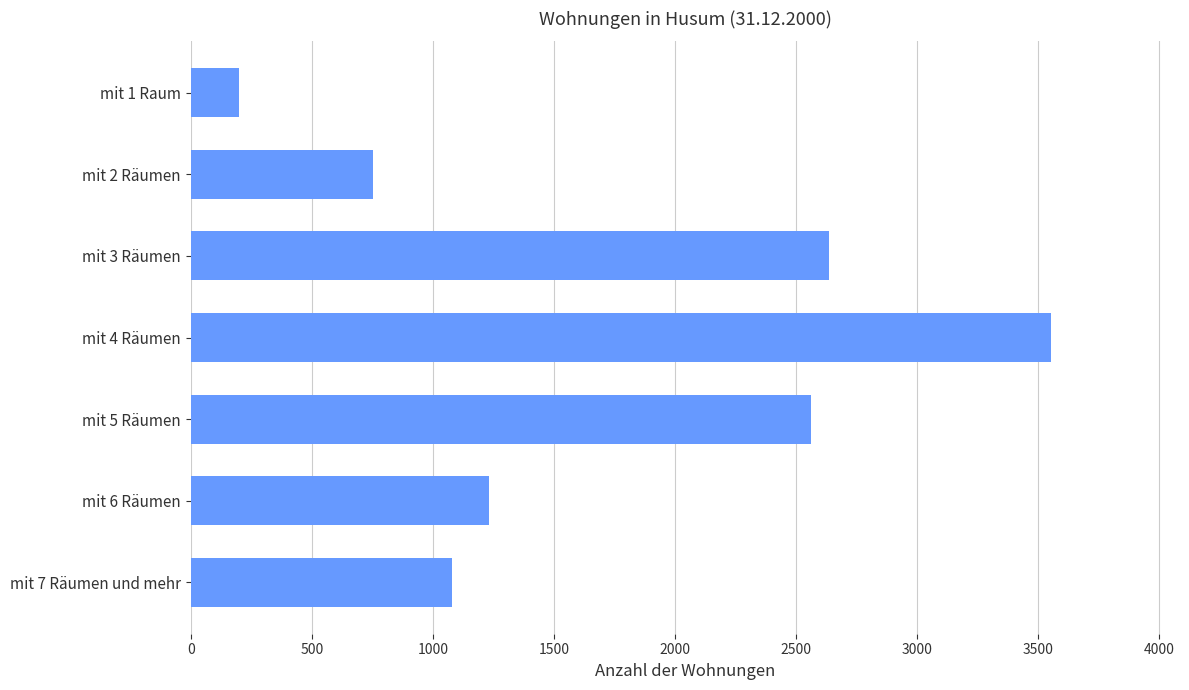

What is the change in value from mit 3 Räumen to mit 4 Räumen?

+917